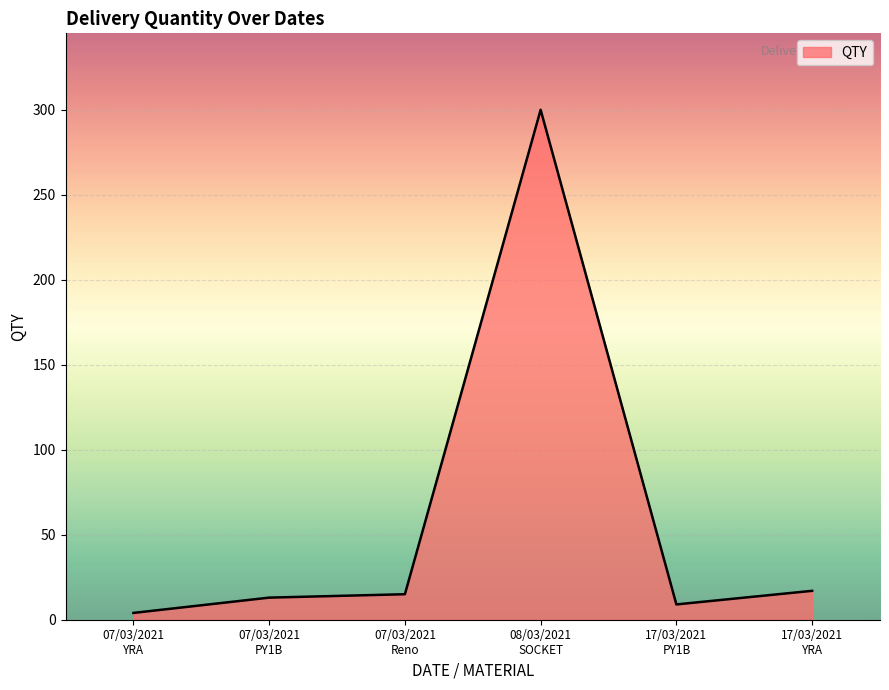

What is the change in value from 07/03/2021
Reno to 17/03/2021
PY1B?

-6